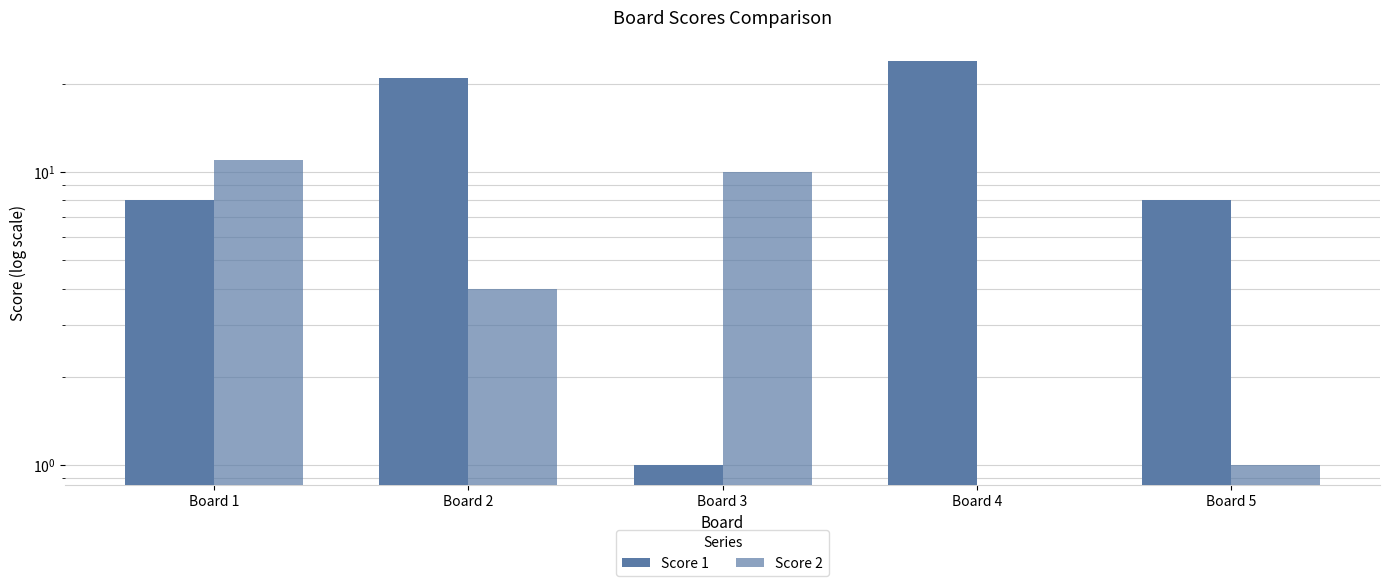

What is the difference between the maximum and second lowest values in the Score 1 series?

16